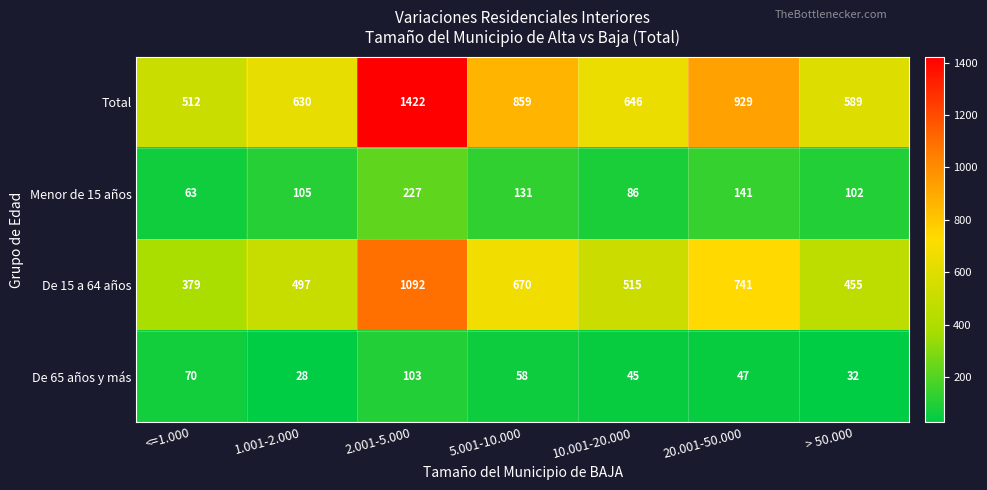

List the series in order of their peak value, highest first.

Total, De 15 a 64 años, Menor de 15 años, De 65 años y más